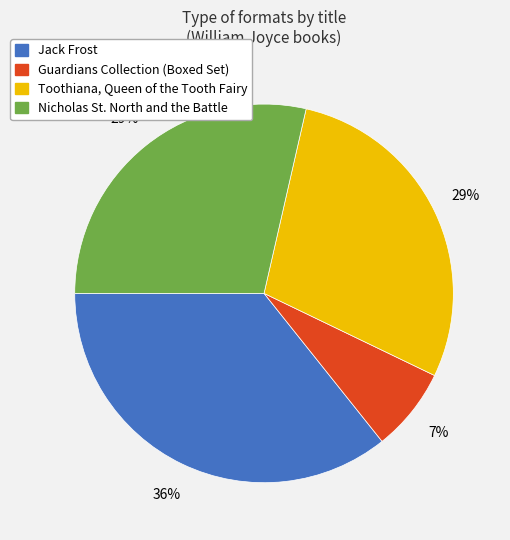

Approximately how many times larger is the value at Nicholas St. North and the Battle compared to Toothiana, Queen of the Tooth Fairy?

1.0